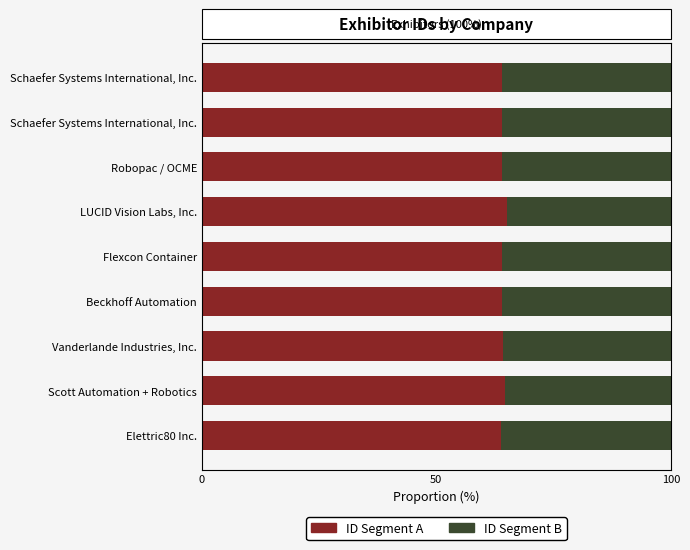

At how many categories does at least one series exceed 57?

9